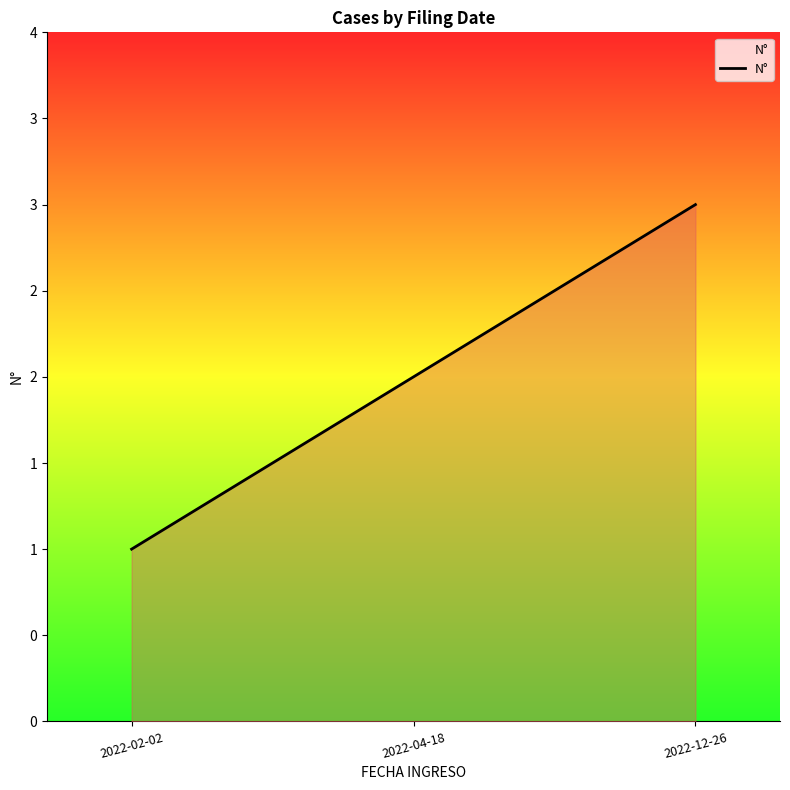

List the labels in order of value, largest first.

2022-12-26, 2022-04-18, 2022-02-02